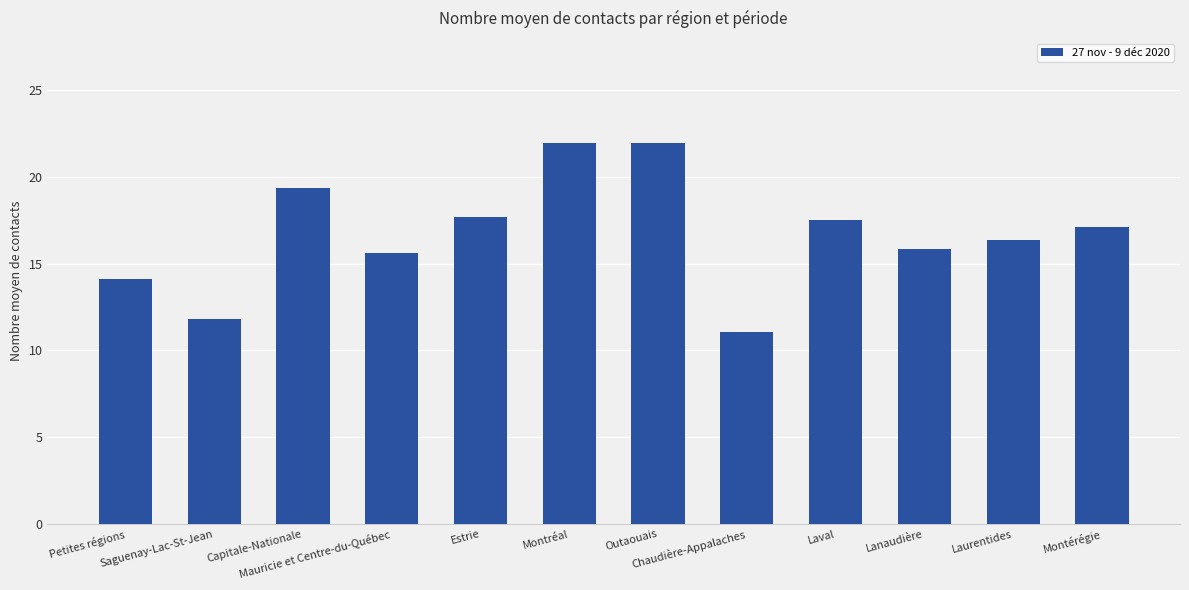

What is the minimum value shown in the chart?

11.1